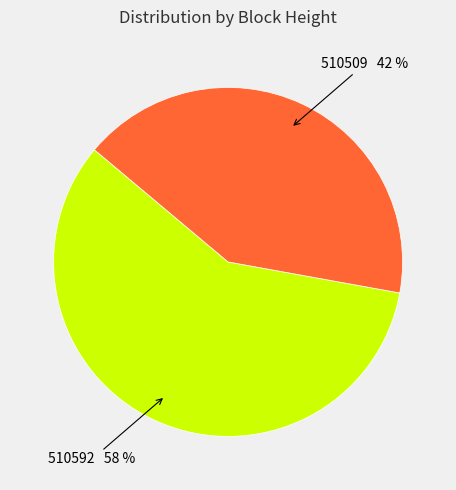

Is there a majority slice in this chart?

Yes